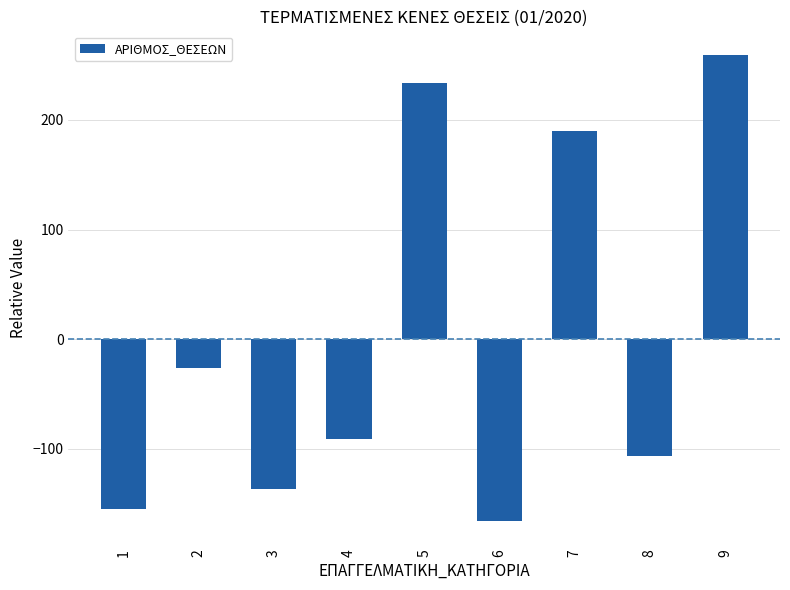

Reading left to right, list all the values displayed in this chart.

1=-155.4	2=-26.4	3=-136.4	4=-91.4	5=233.6	6=-166.4	7=189.6	8=-106.4	9=259.6